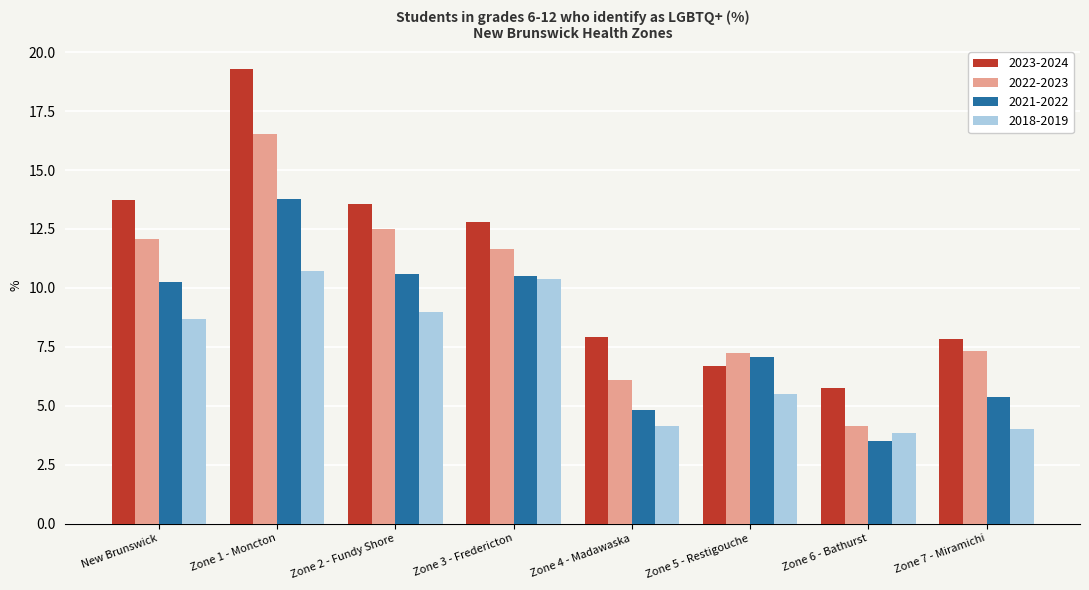

What is the greatest value displayed?

19.3